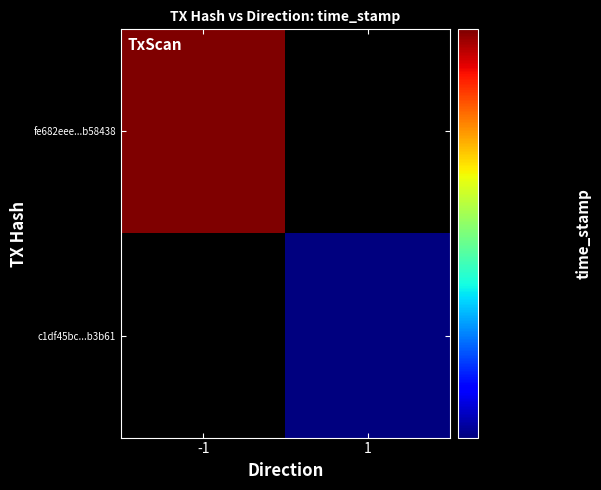

What is the sum of the c1df45bc9470111e4fc6863a2d07f7eb18a3b61 values at time_stamp and direction?

1522703204